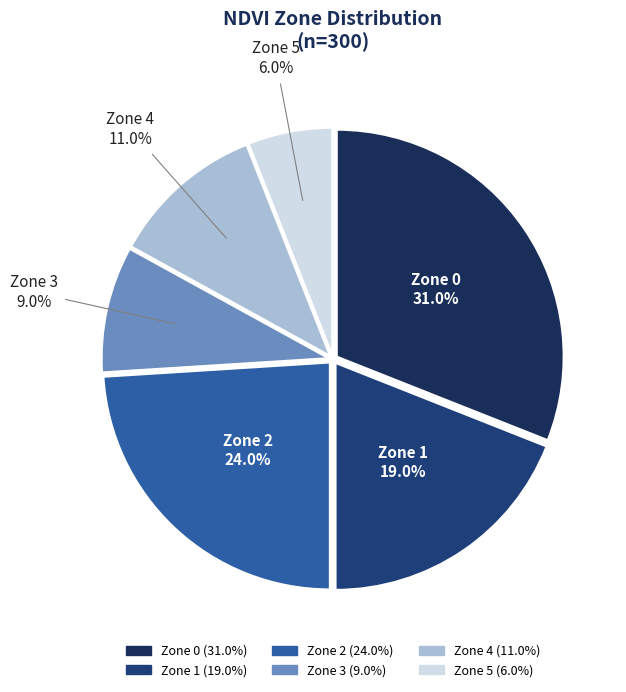

Does Zone 1 account for over 50% of the chart?

No